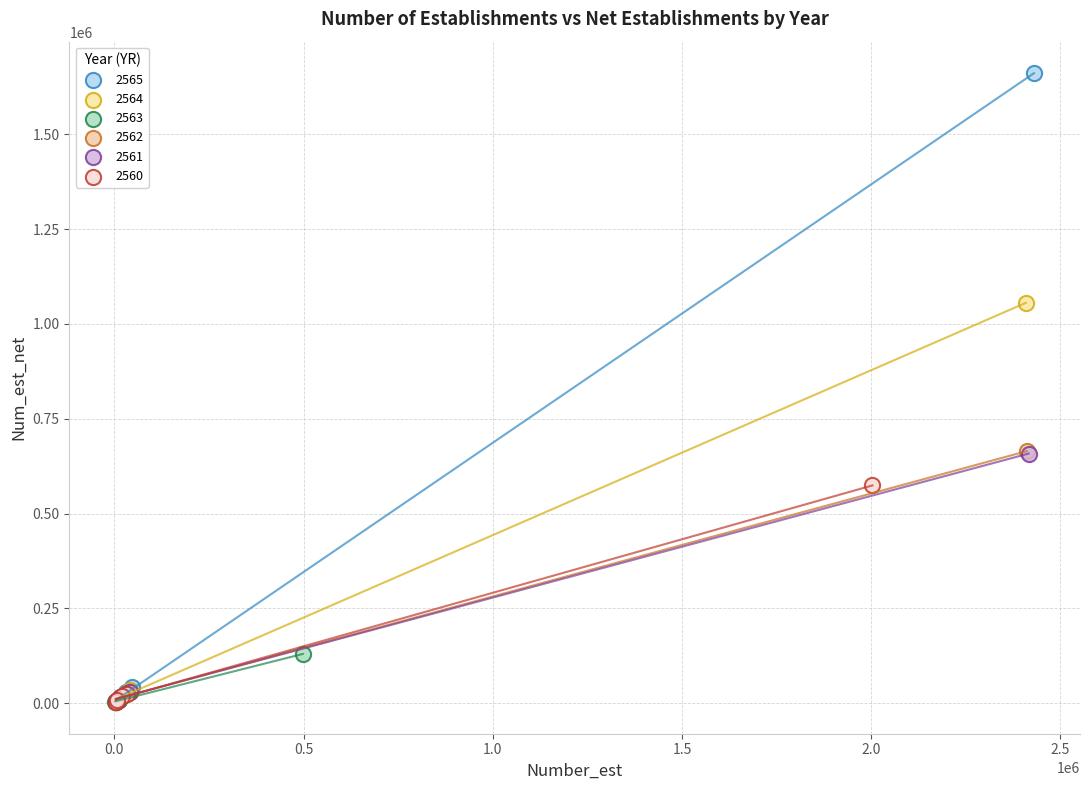

Which series has the widest spread of Y values?

2565